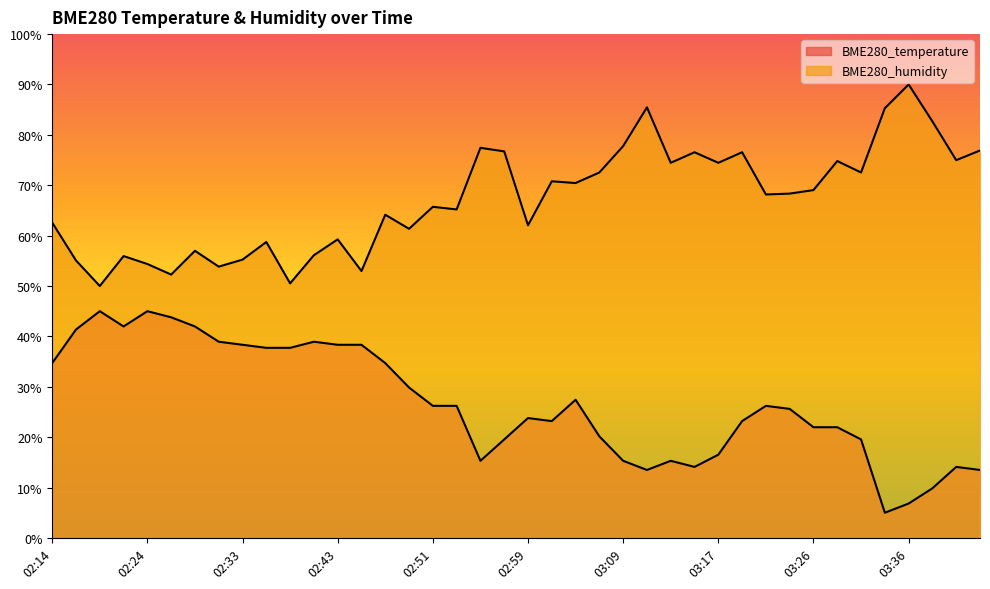

What is the total value across all series at 02:31?

92.8